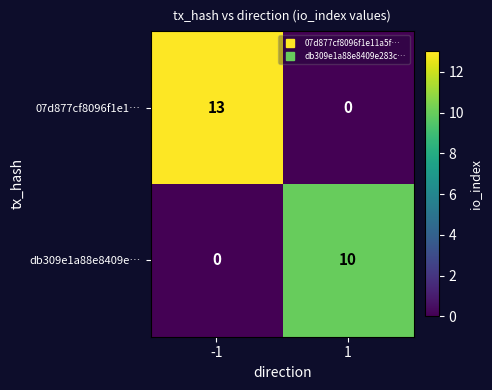

Which series has the widest spread of values?

07d877cf8096f1e1…